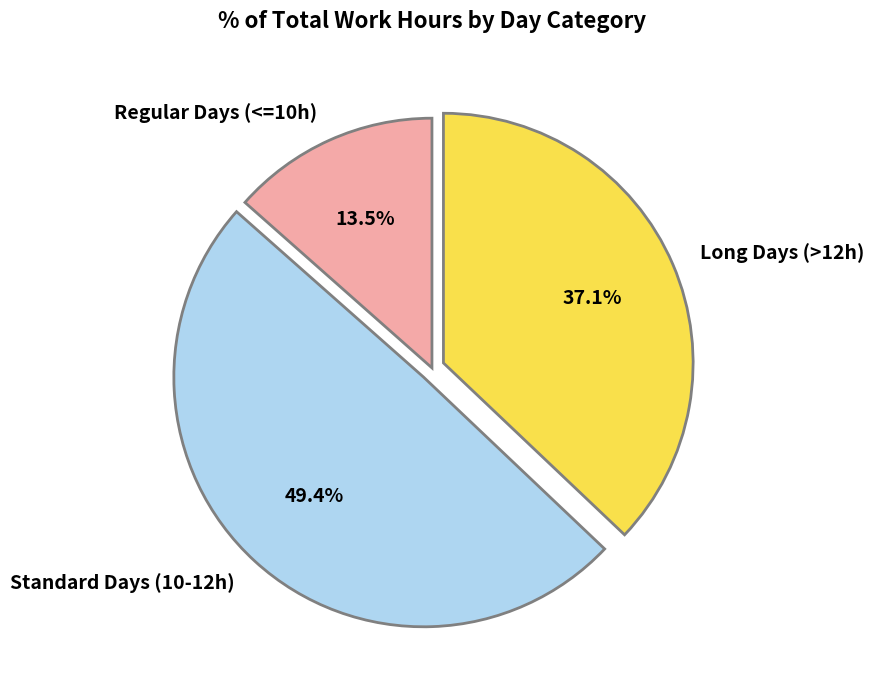

What is the ratio of the value at Standard Days (10-12h) to the value at Regular Days (<=10h)?

3.7